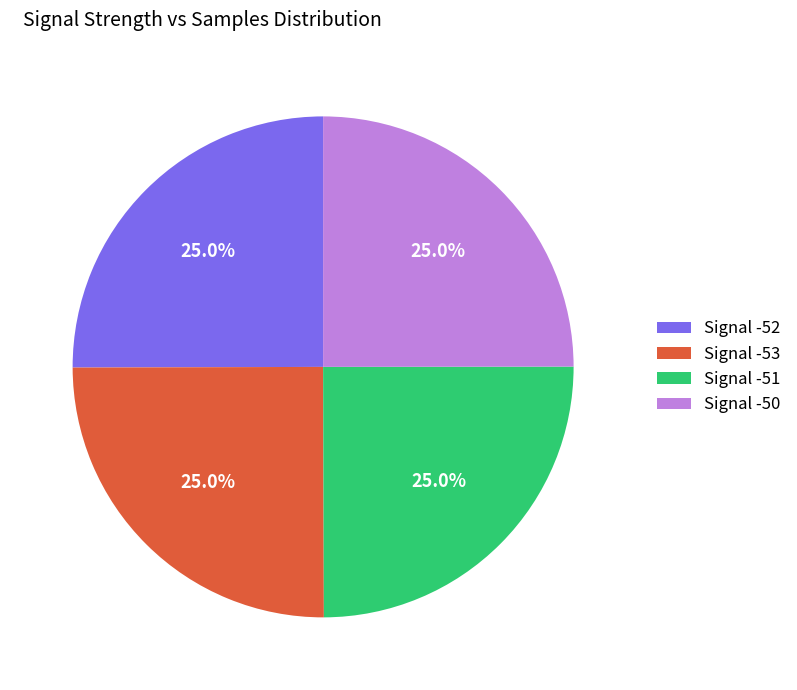

What is the ratio of the value at Signal -50 to the value at Signal -52?

1.0